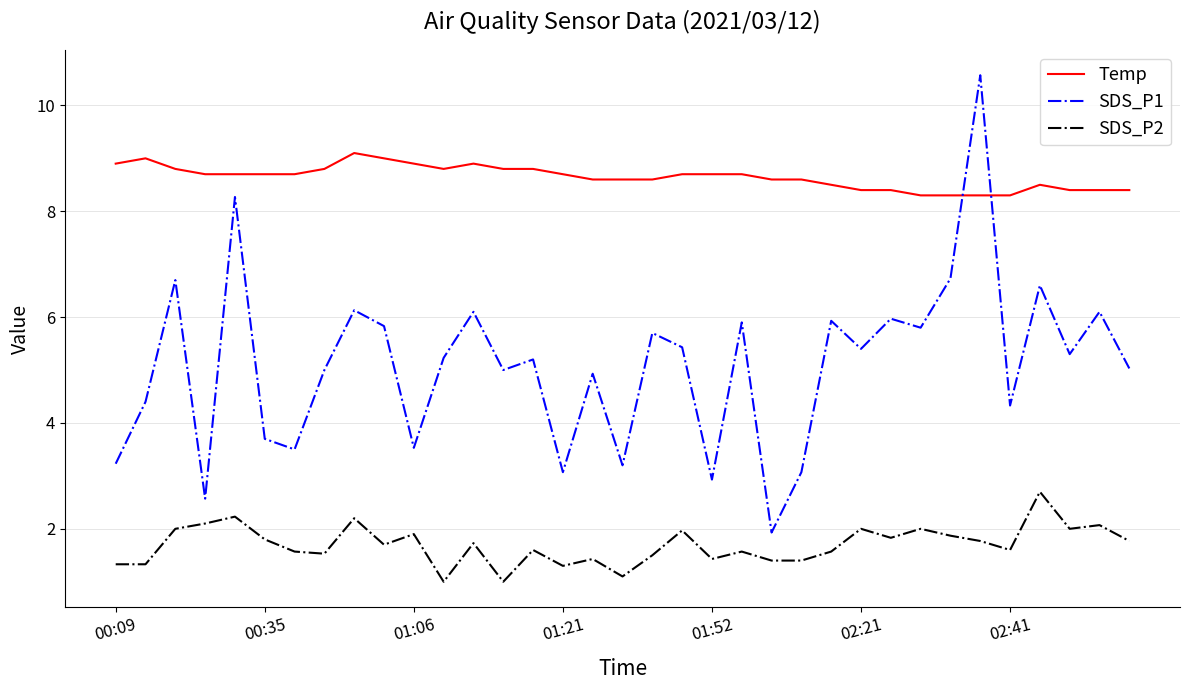

How many lines are shown in the chart?

3